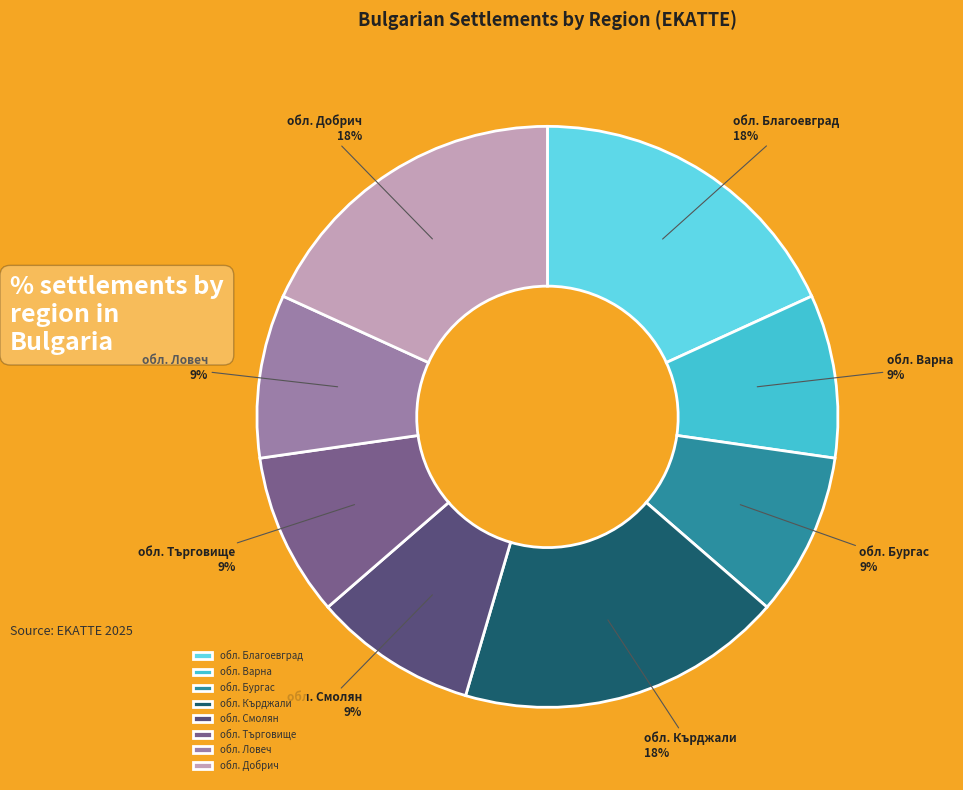

Is it true that обл. Ловеч is 24% of the pie?

False